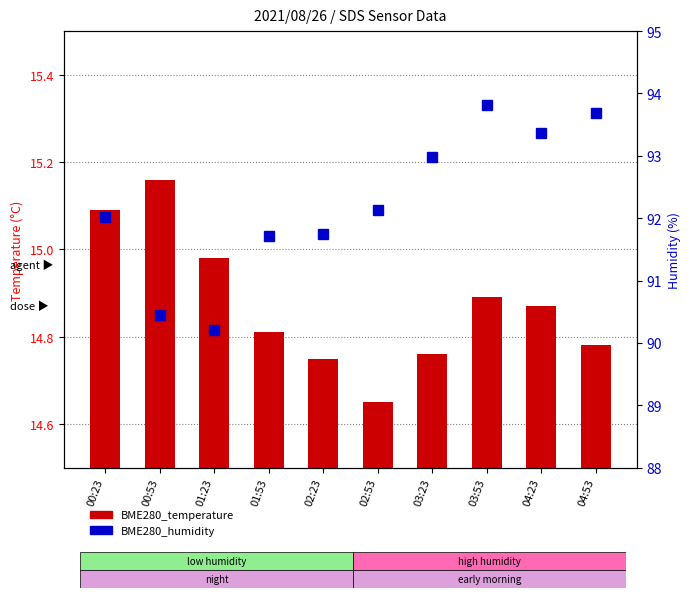

The BME280_humidity series shows 90.2 at 01:23. True or false?

True